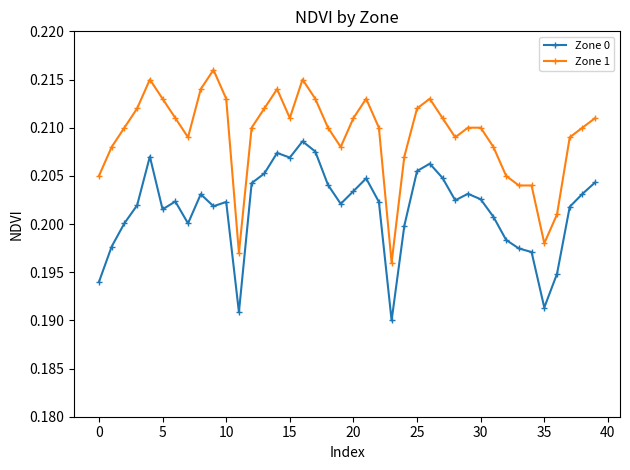

Which series has the largest total across all categories?

Zone 1